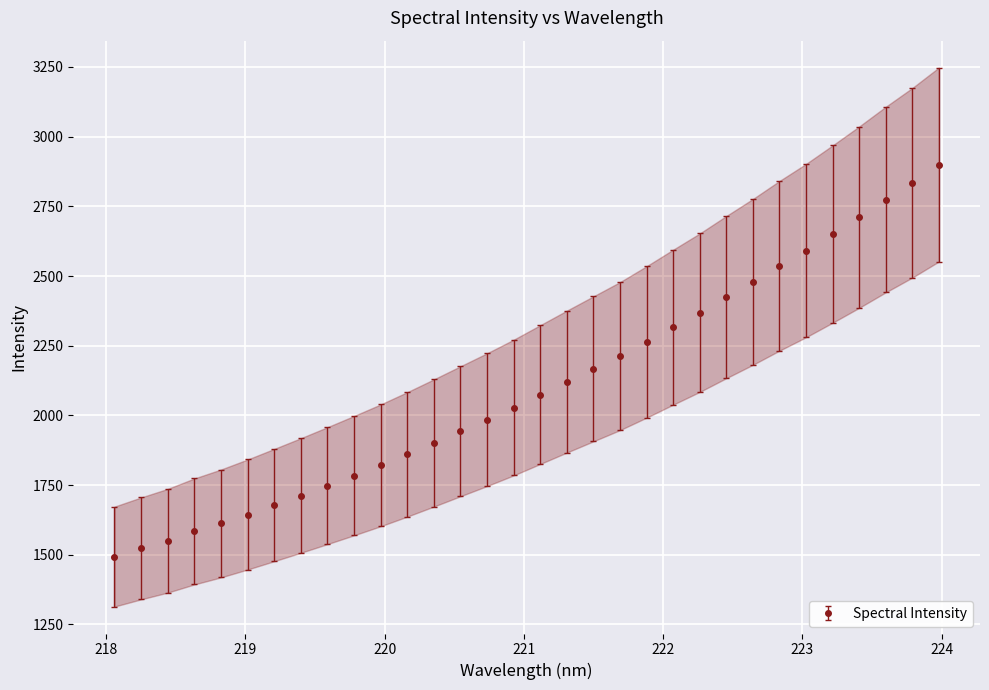

Rank the categories by value from highest to lowest.

223.9802, 223.7895, 223.5987, 223.408, 223.2172, 223.0264, 222.8355, 222.6447, 222.4538, 222.263, 222.0721, 221.8812, 221.6902, 221.4993, 221.3083, 221.1174, 220.9264, 220.7354, 220.5444, 220.3533, 220.1623, 219.9712, 219.7801, 219.589, 219.3979, 219.2067, 219.0156, 218.8244, 218.6332, 218.442, 218.2508, 218.0596